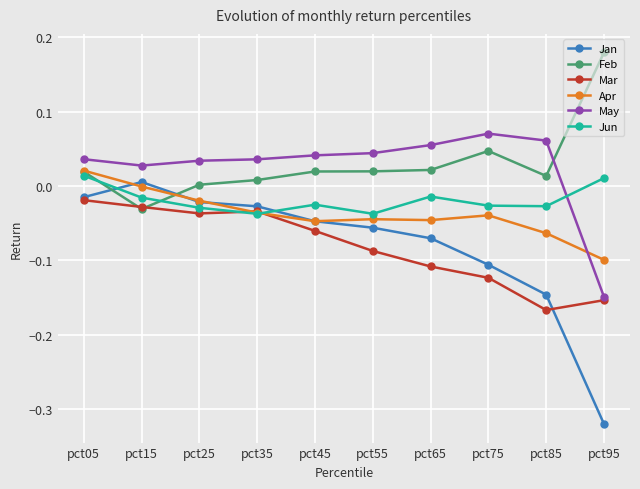

Which series has the largest range (max minus min)?

Jan